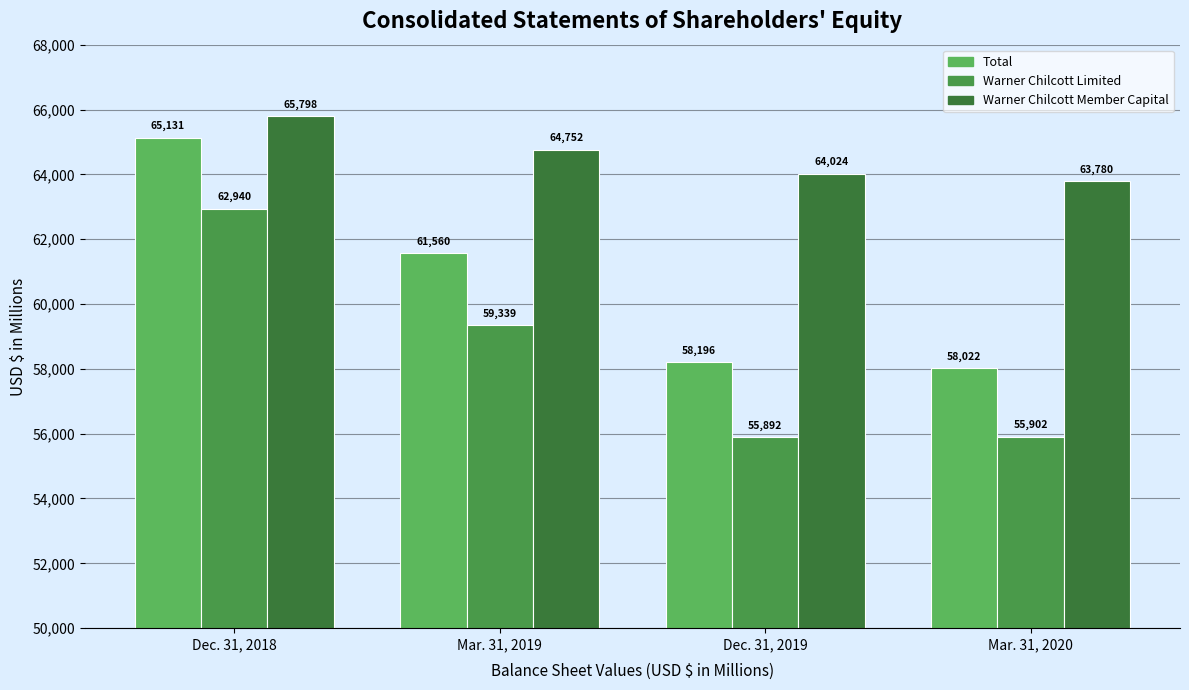

What position from the left is Dec. 31, 2018?

1